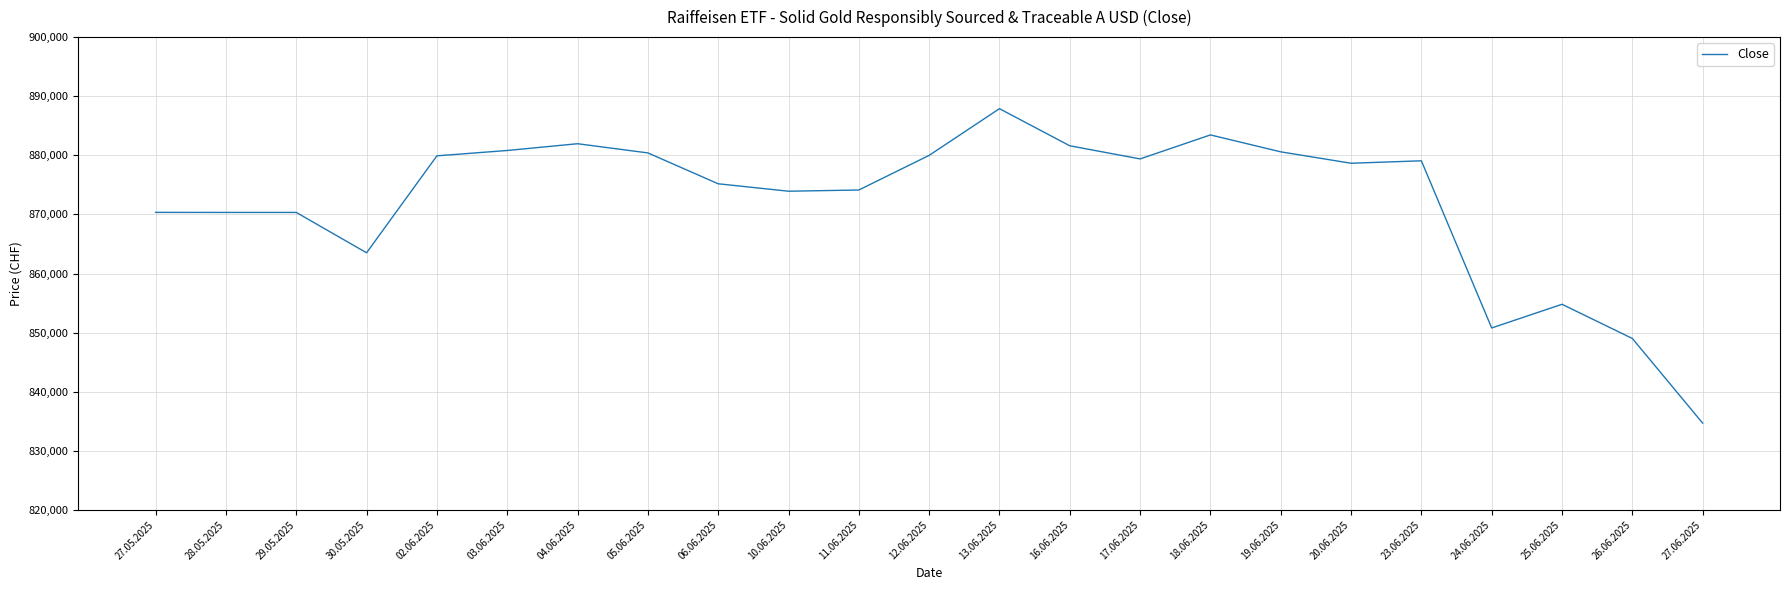

What is the change in value from 20.06.2025 to 25.06.2025?

-23863